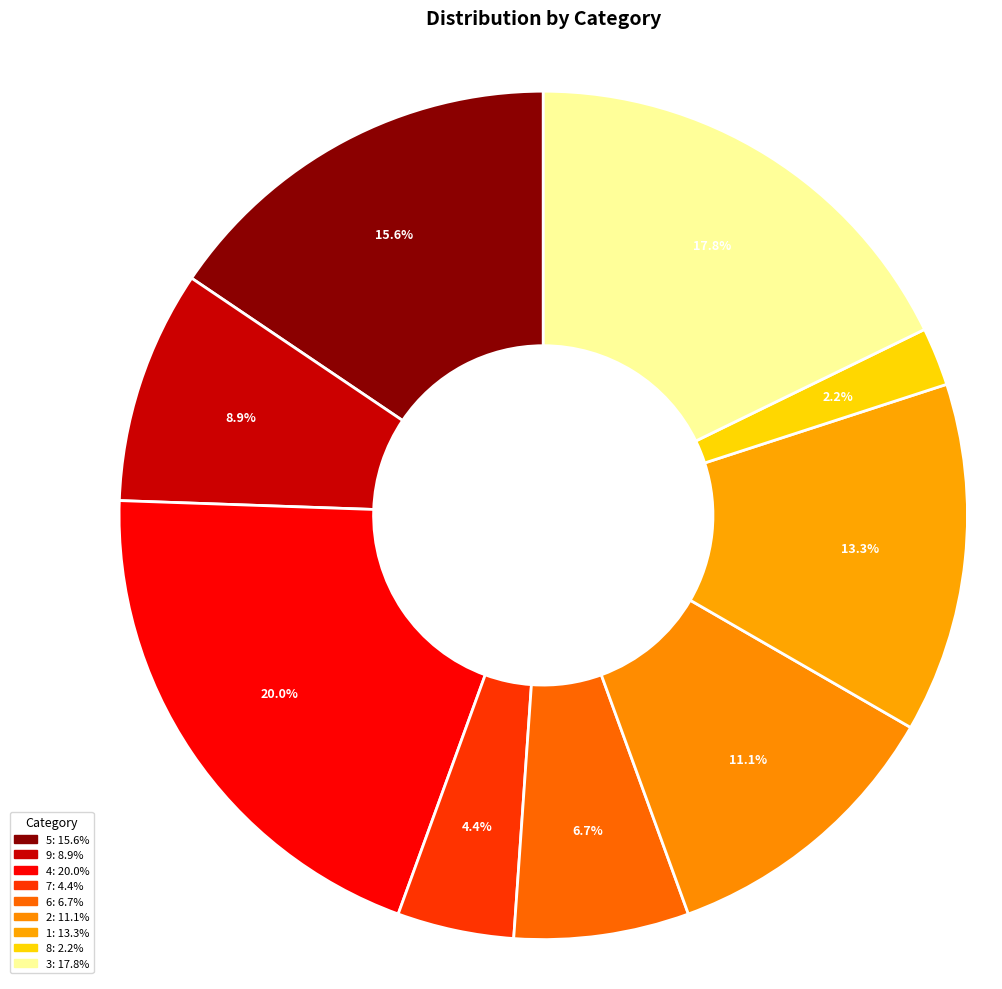

Rank the categories by value from highest to lowest.

4, 3, 5, 1, 2, 9, 6, 7, 8